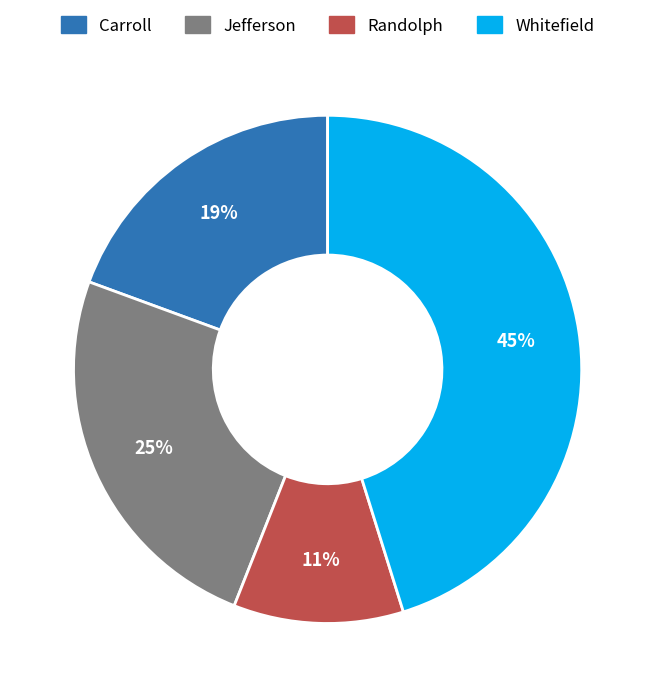

Is the sum of Whitefield and Carroll greater than half?

Yes